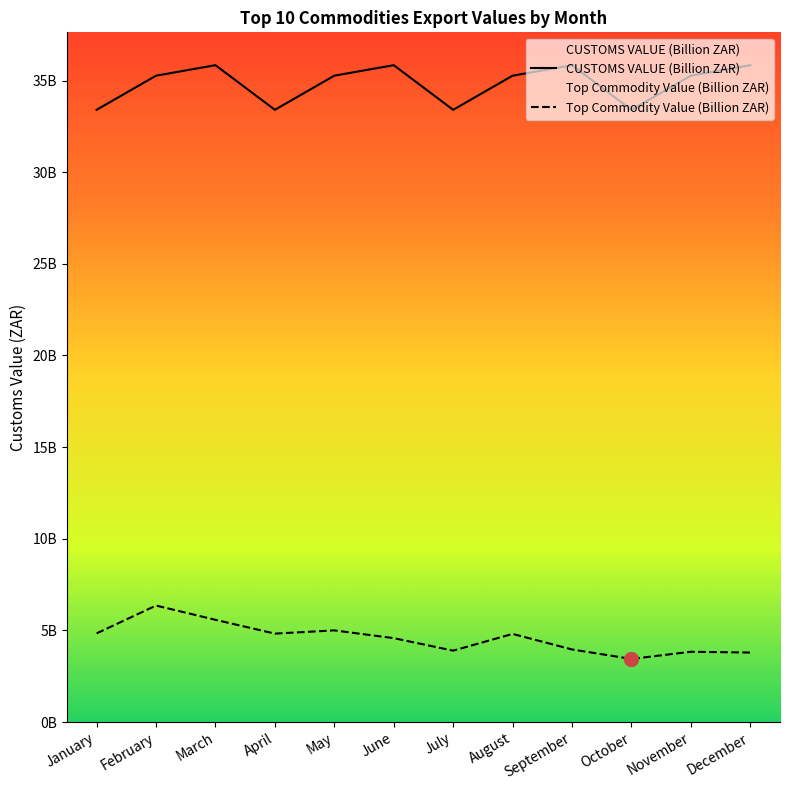

How many interior local peaks does the CUSTOMS VALUE (Billion ZAR) series have?

3